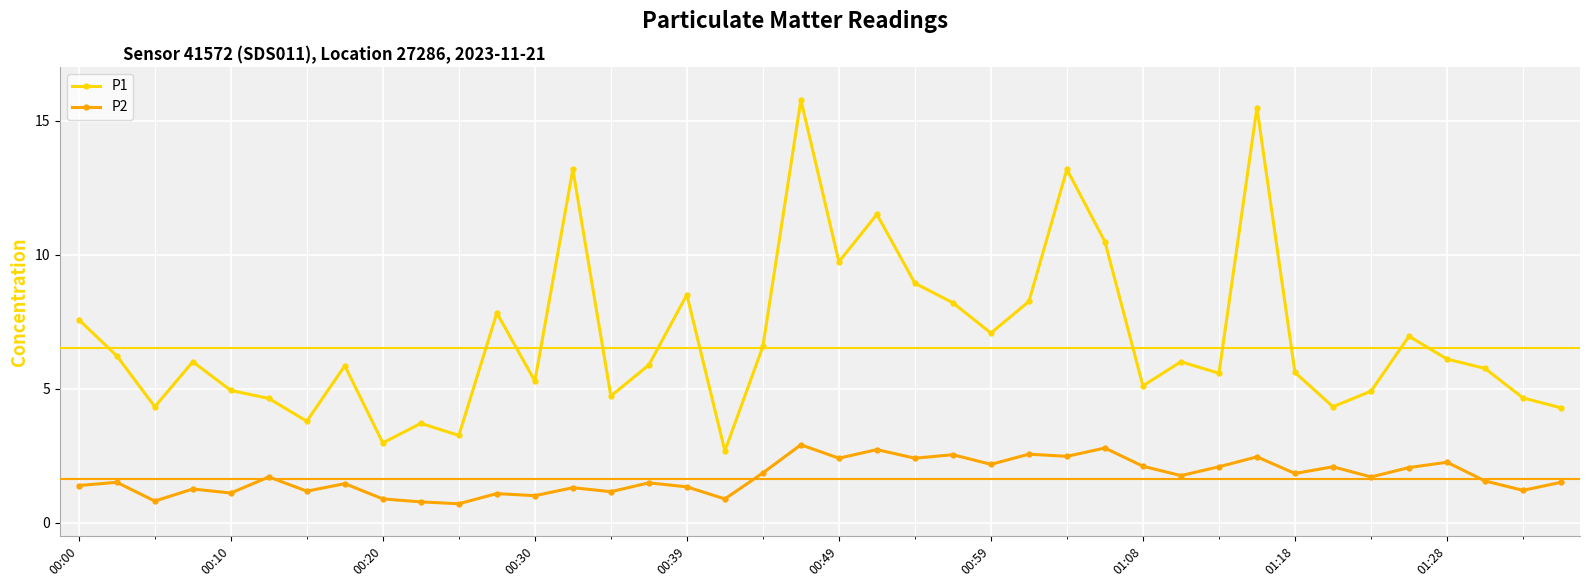

True or false: P1 has more than 2 points higher than both neighbors.

True